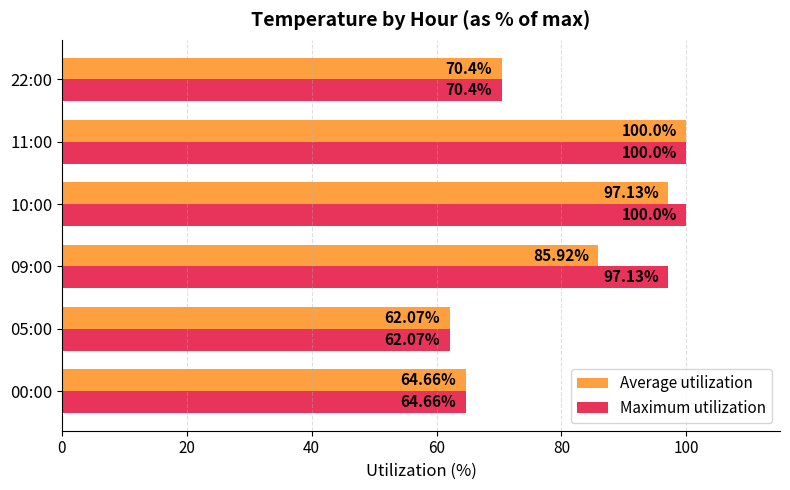

What is the sum of all Maximum utilization values?

494.3